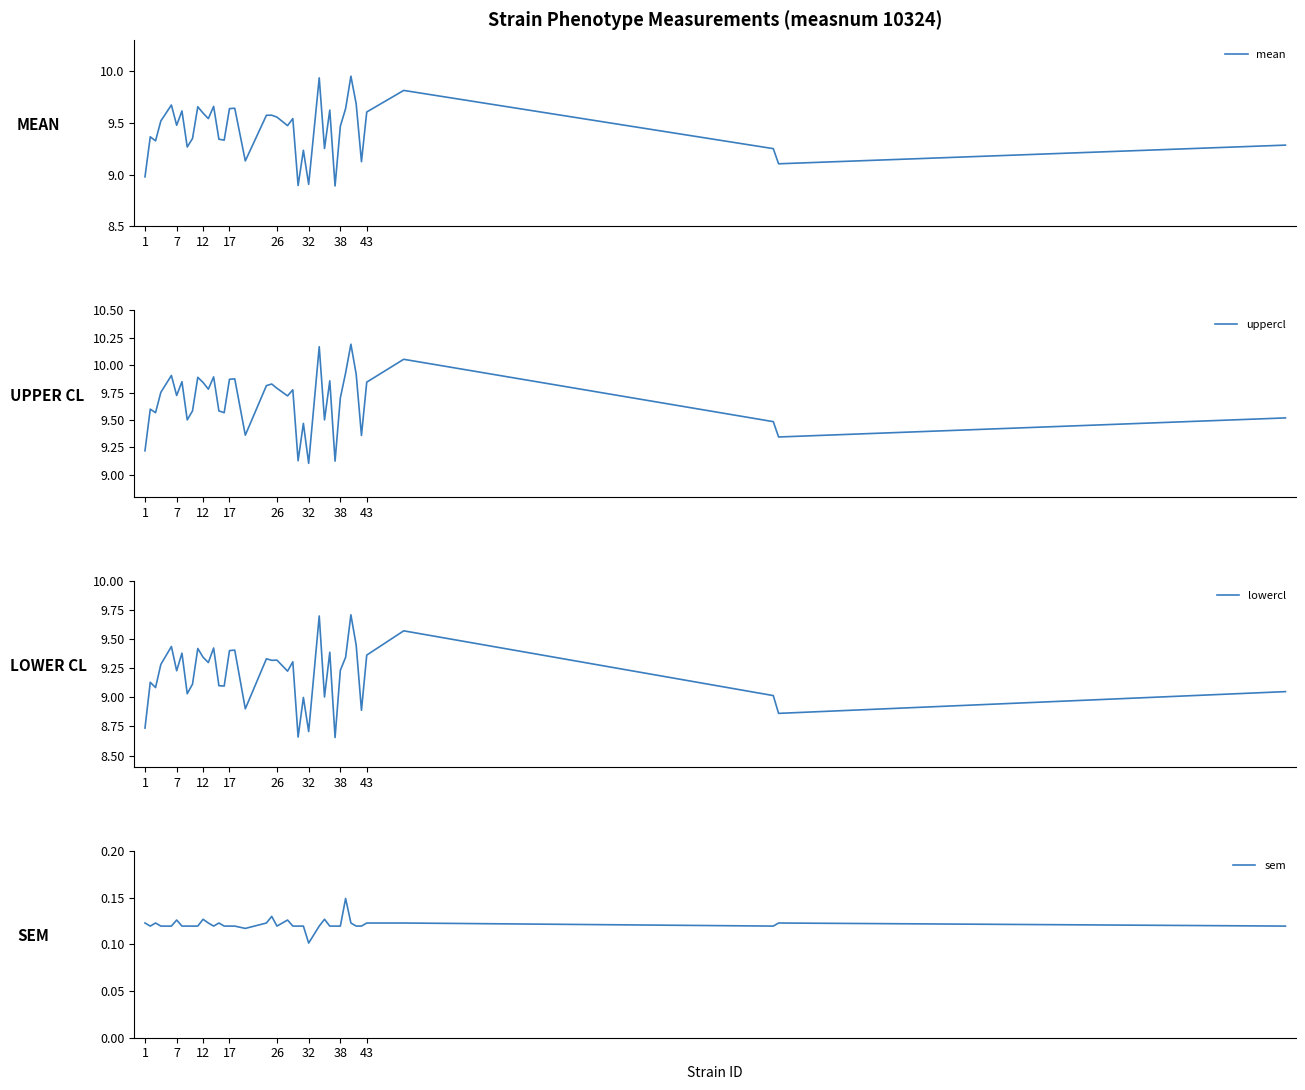

Rank the series by their maximum value, from lowest to highest.

sem, lowercl, mean, uppercl